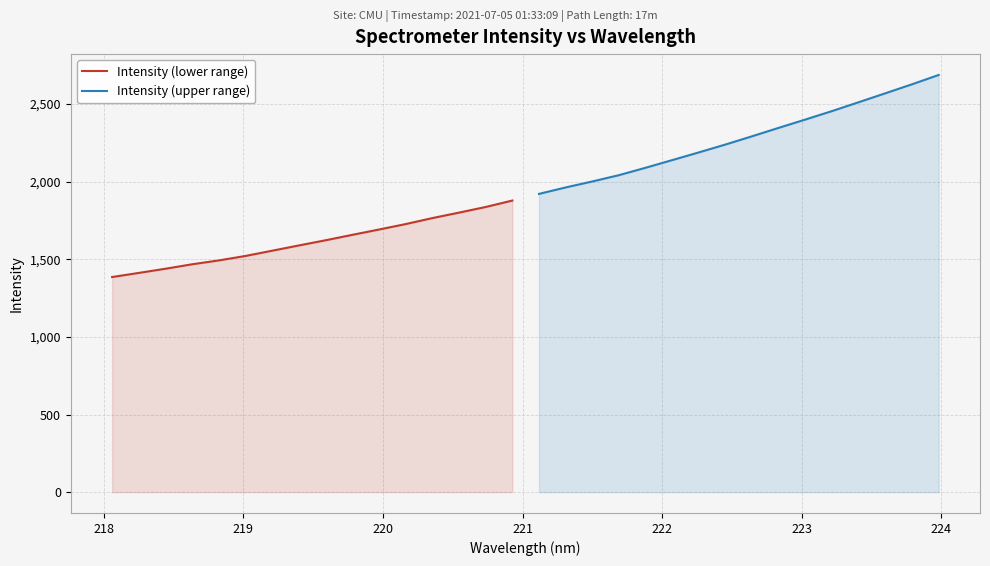

What is the minimum value shown in the chart?

1385.7